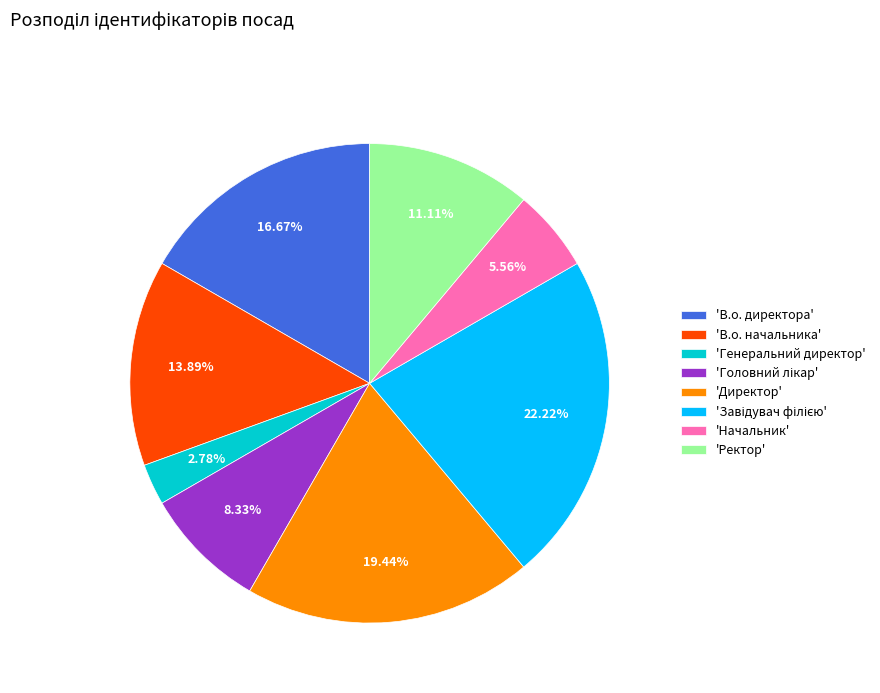

How many segments does this pie chart have?

8